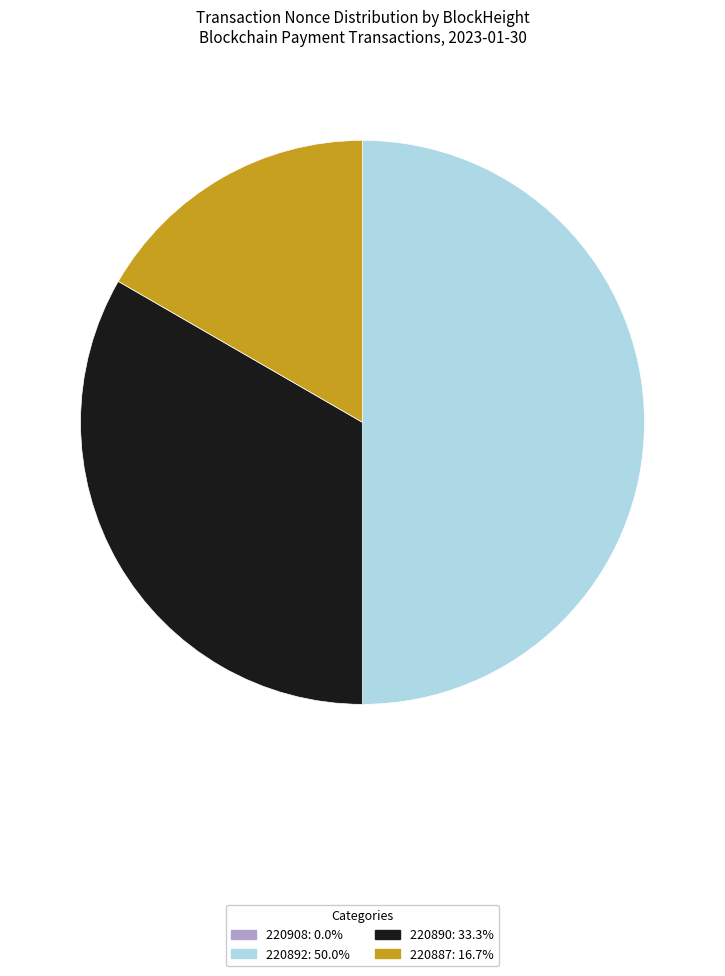

What is the largest slice in the pie chart?

220892